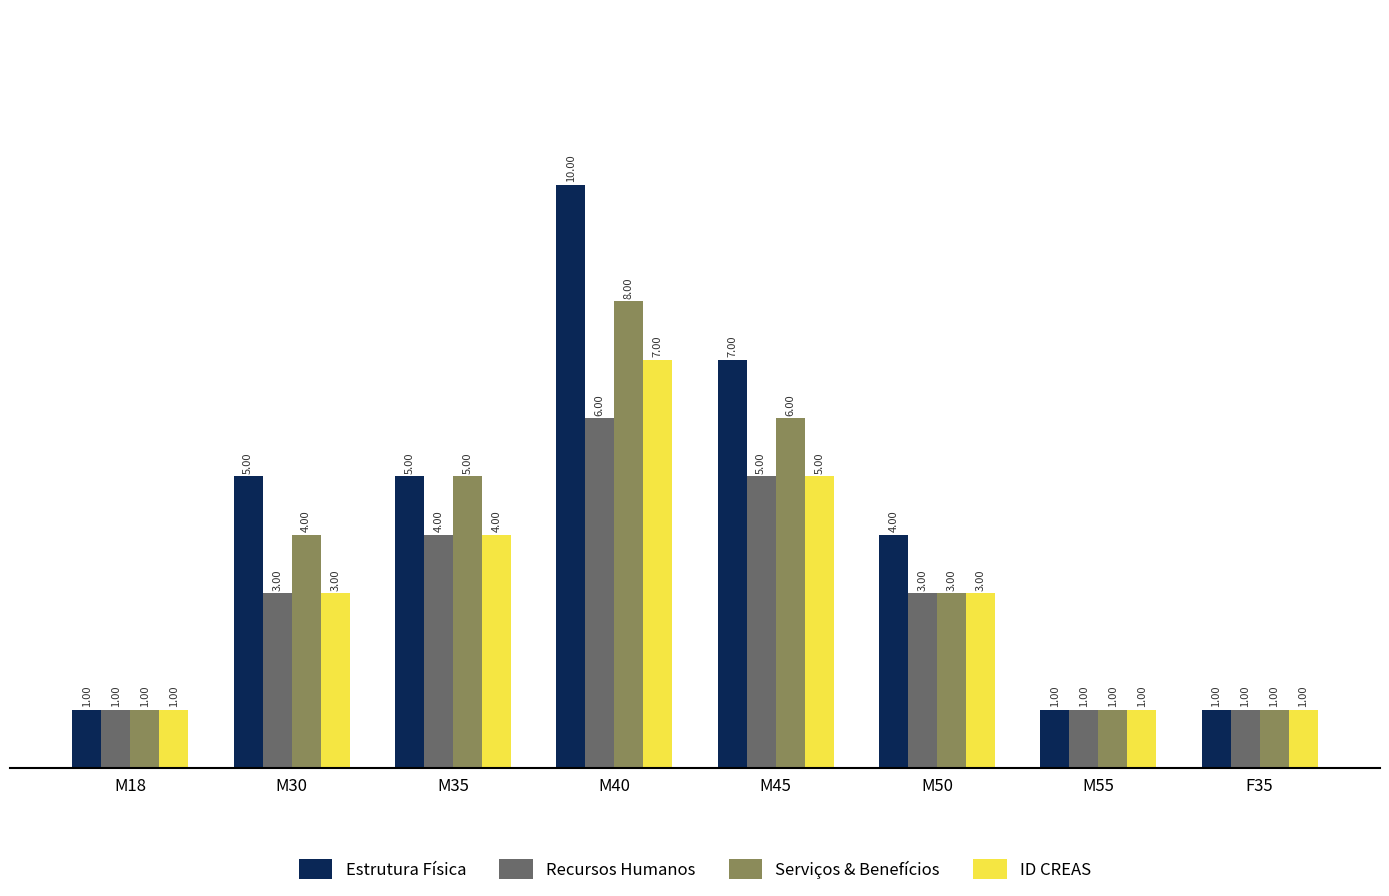

Which series has the widest spread of values?

Estrutura Física